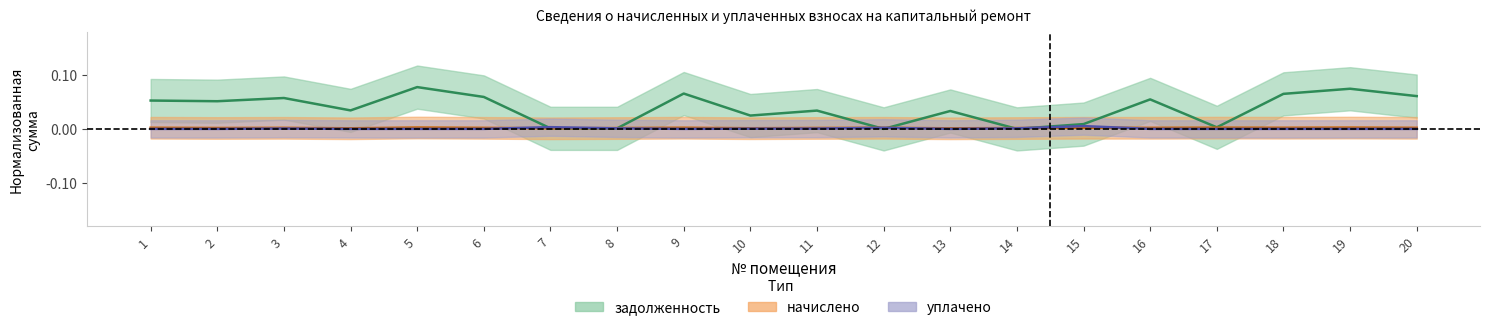

What are all the series names shown in the legend?

задолженность, начислено, уплачено